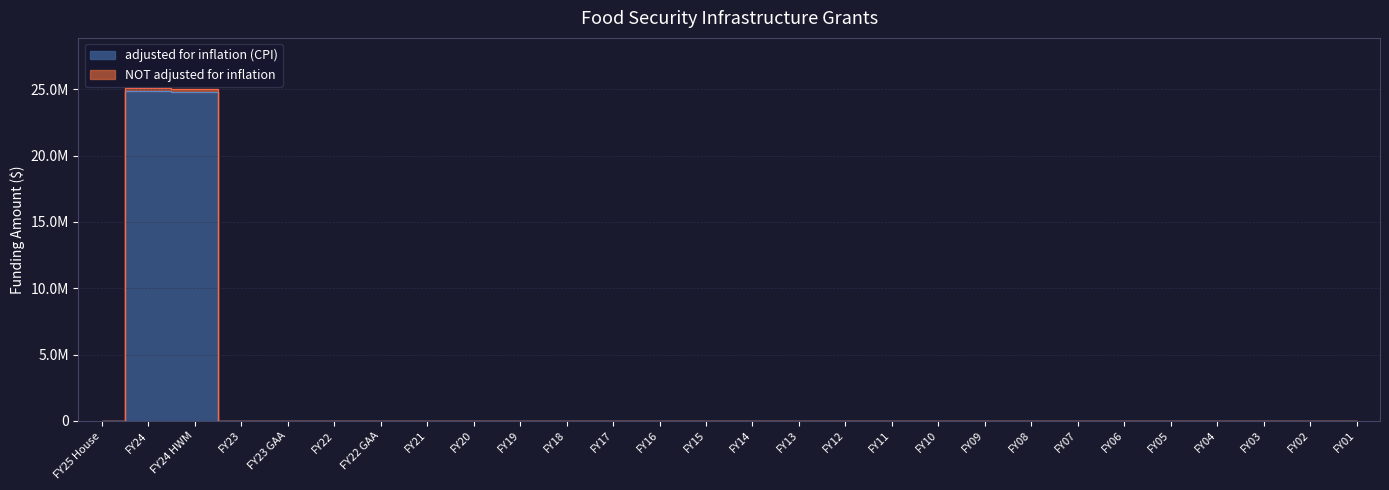

True or false: NOT adjusted for inflation and adjusted for inflation (CPI) intersect in this chart.

False